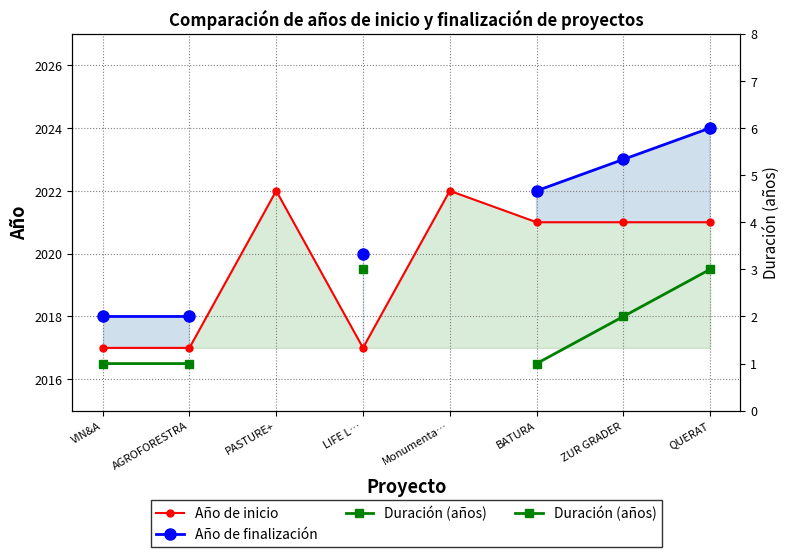

What is the maximum value for Año de inicio?

2022